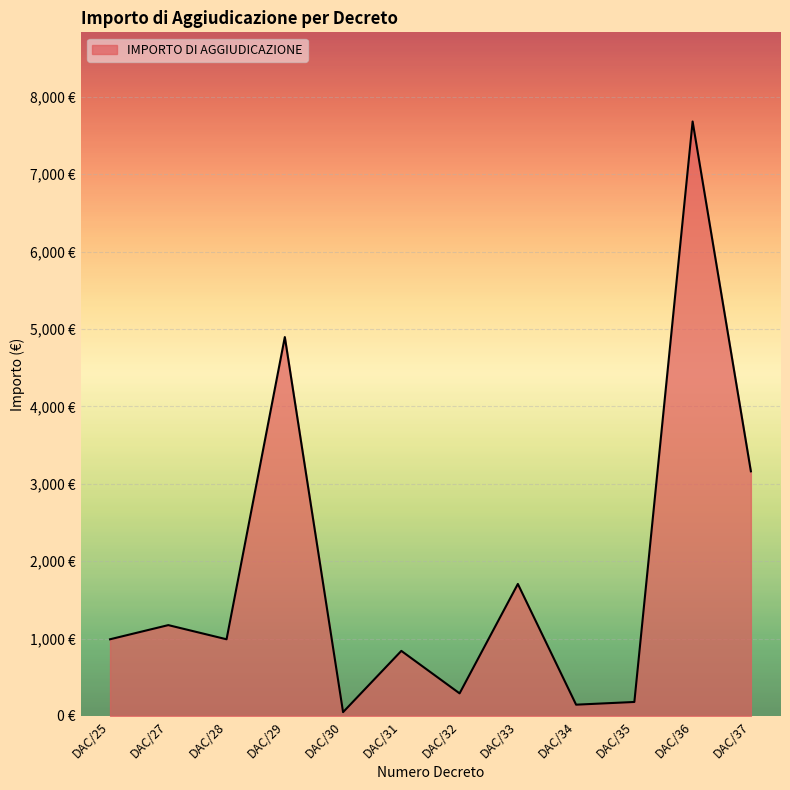

Does the chart have visible grid lines?

Yes